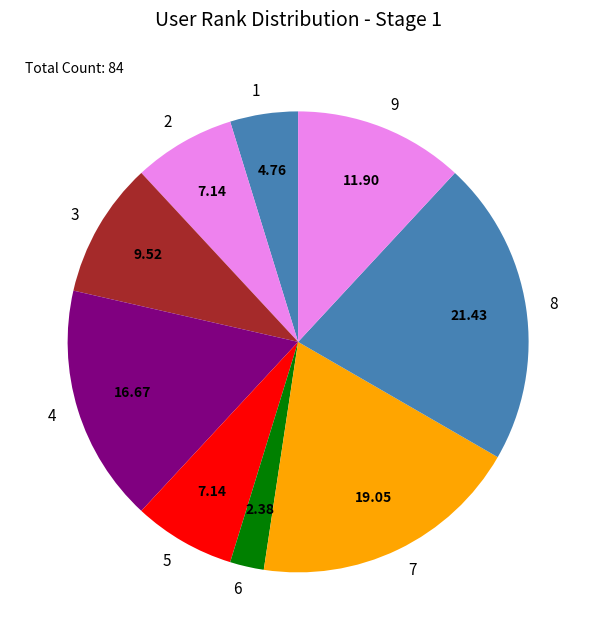

Between 3 and 8, which is larger?

8